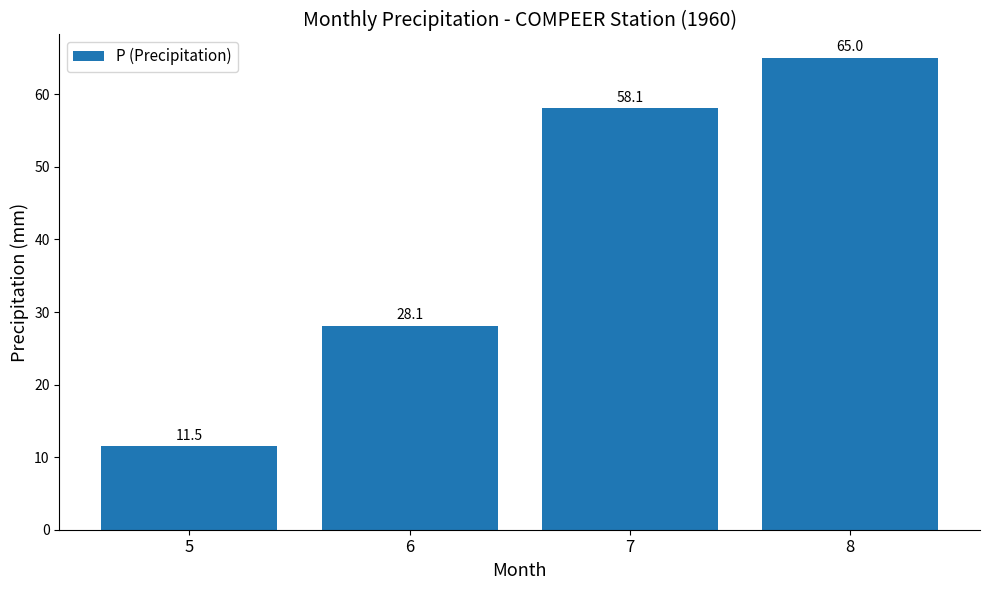

Between 7 and 5, which is larger?

7